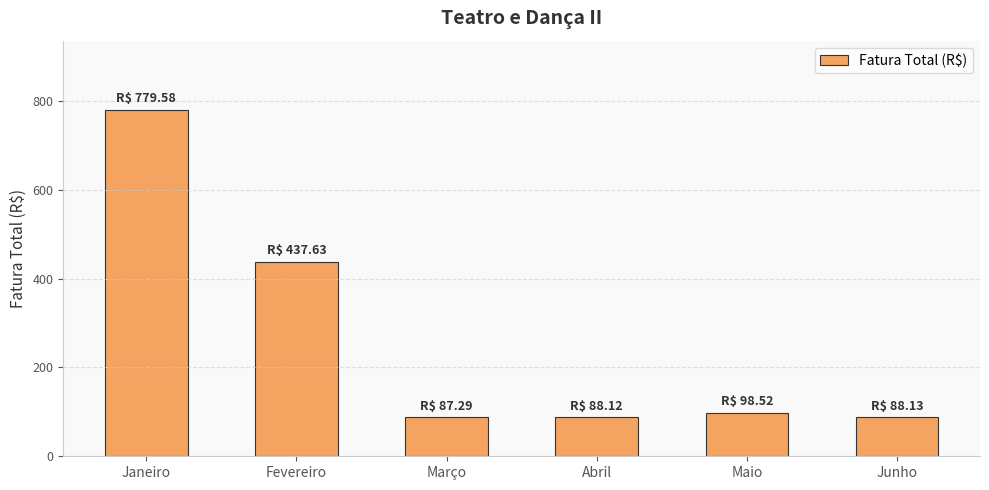

The value at Maio is 55.5. True or false?

False